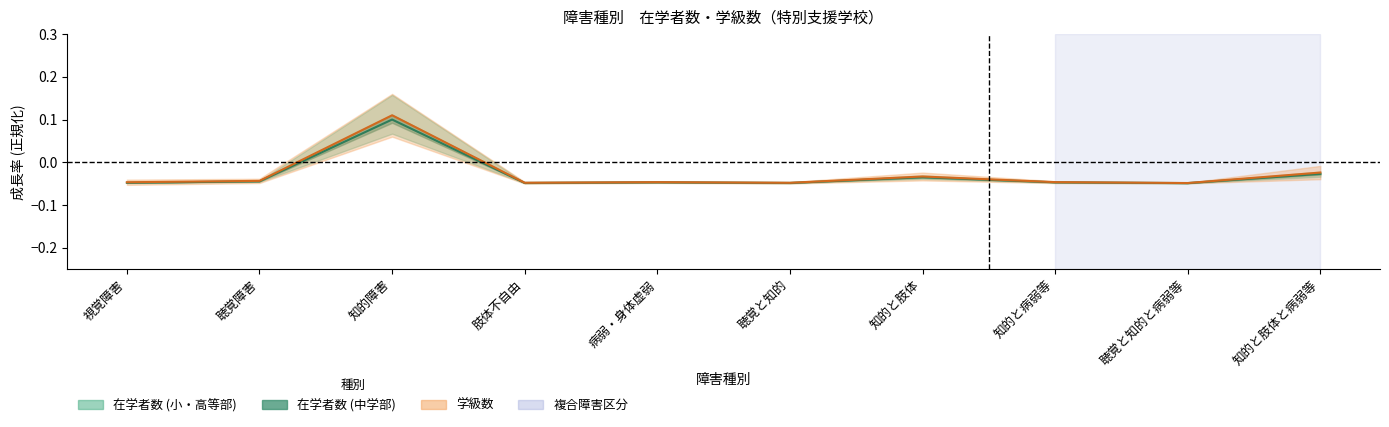

How many 学級数_中心線 values are between 0 and 1?

1